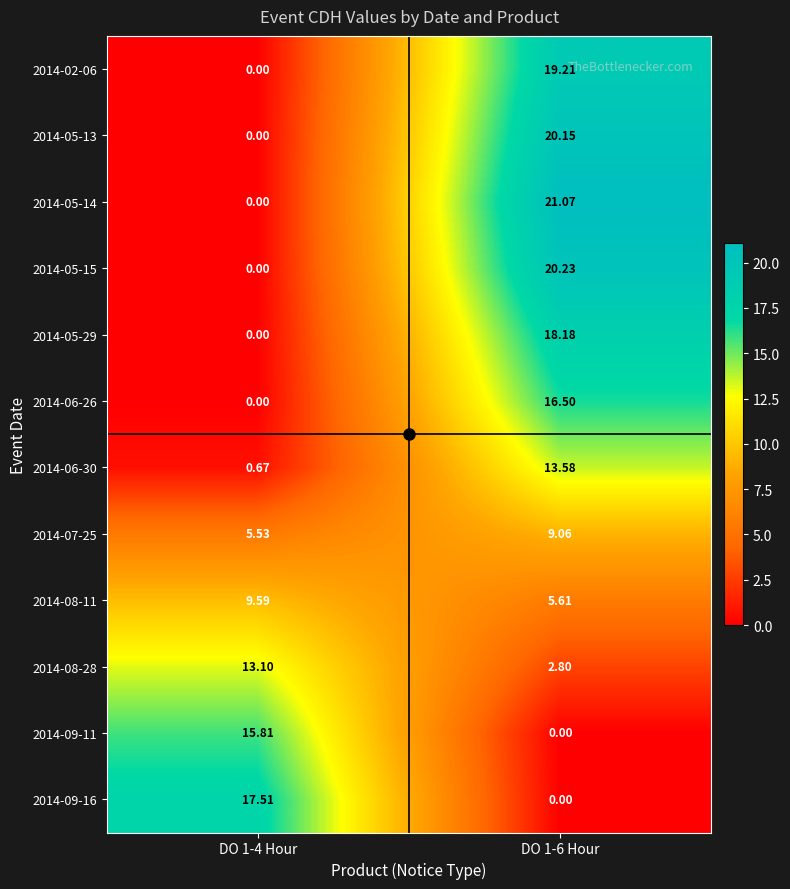

Is the value of 2014-02-06 at DO 1-6 Hour greater than the value of 2014-05-14 at DO 1-6 Hour?

No